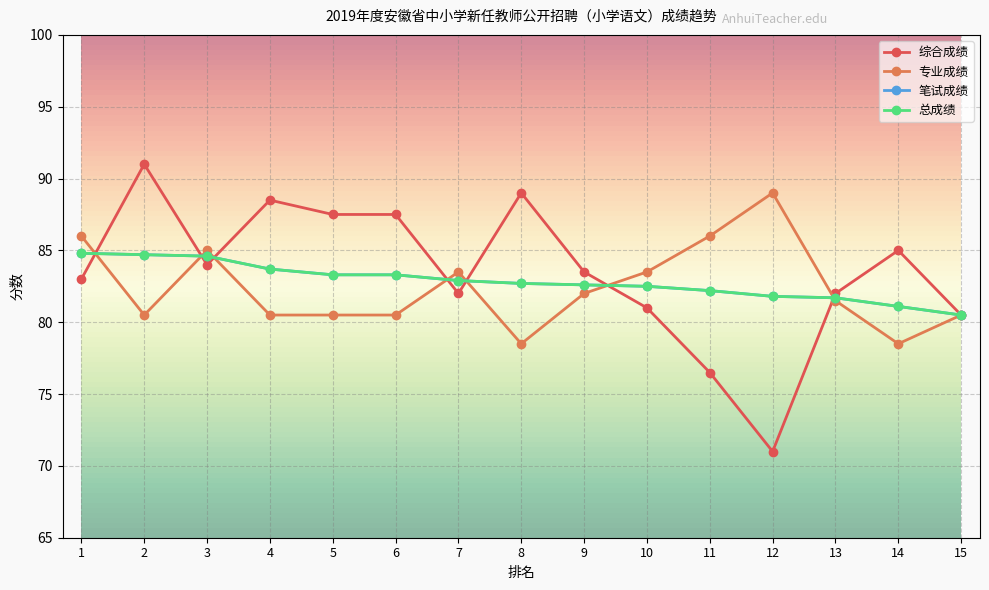

What is the spread (max minus min) of values at 1?

3.0